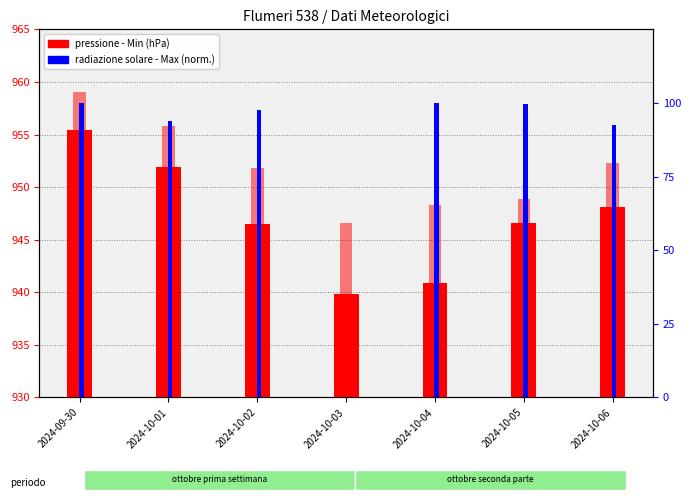

Which series changed the most between 2024-10-01 and 2024-10-02?

pressione - Min (hPa)